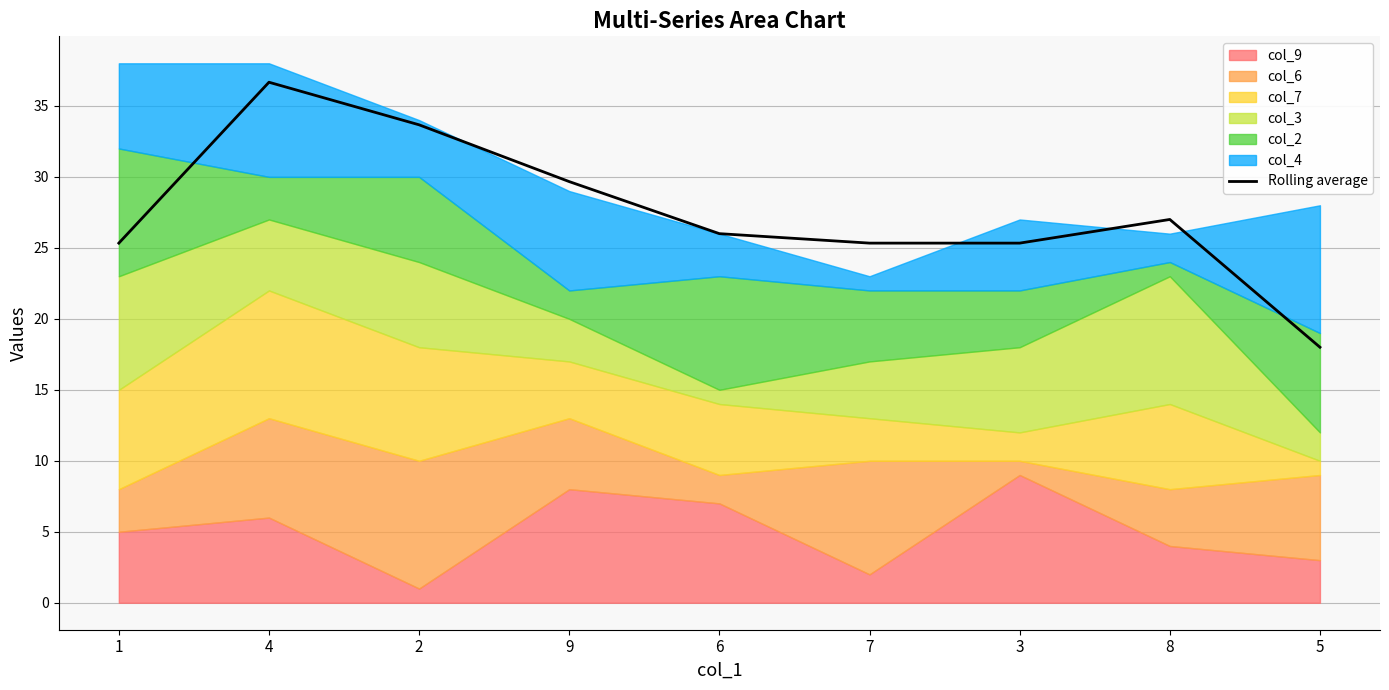

What is the difference between the maximum and second lowest values?

11.3